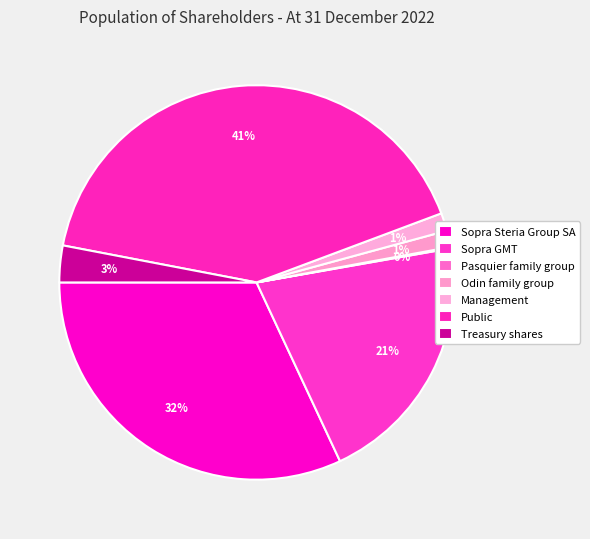

Is it true that Odin family group is 11% of the pie?

False